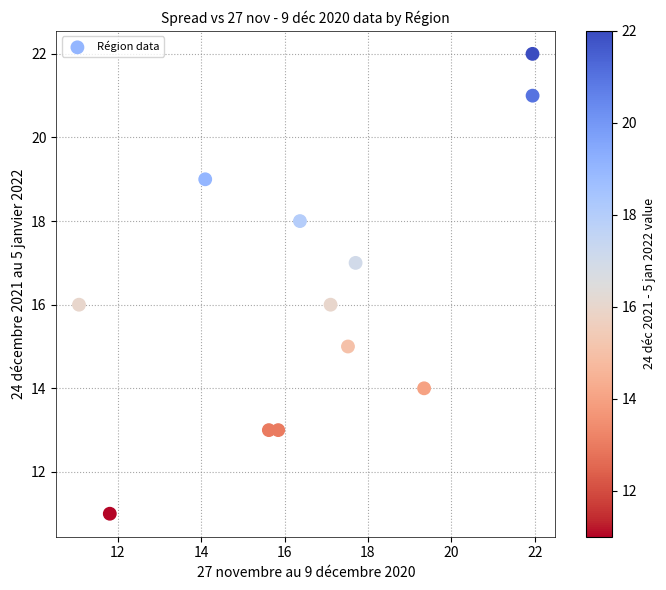

What is the range of Y values (max minus min)?

11